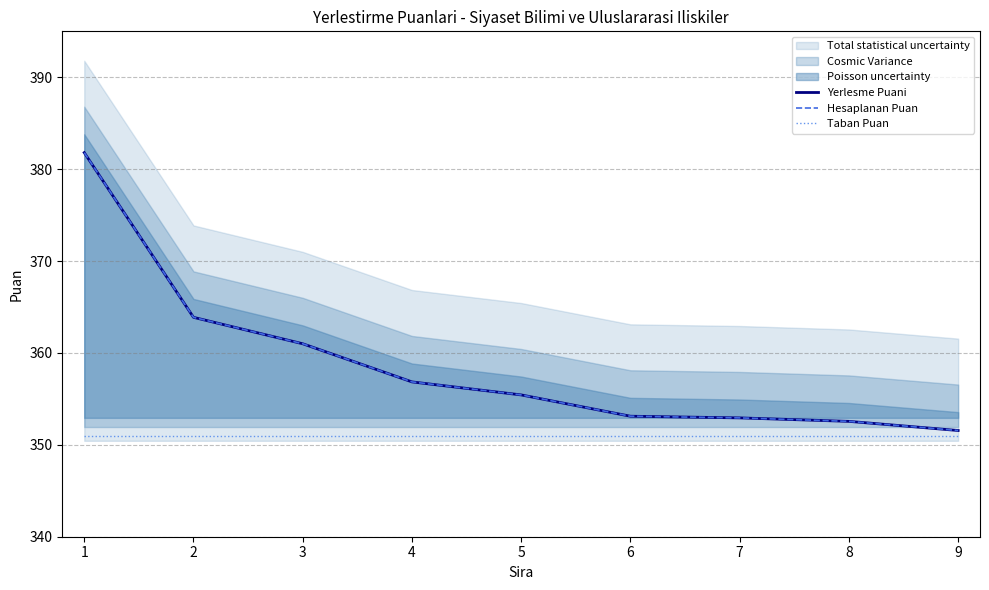

At which label is Hesaplanan Puan closest to 366?

2